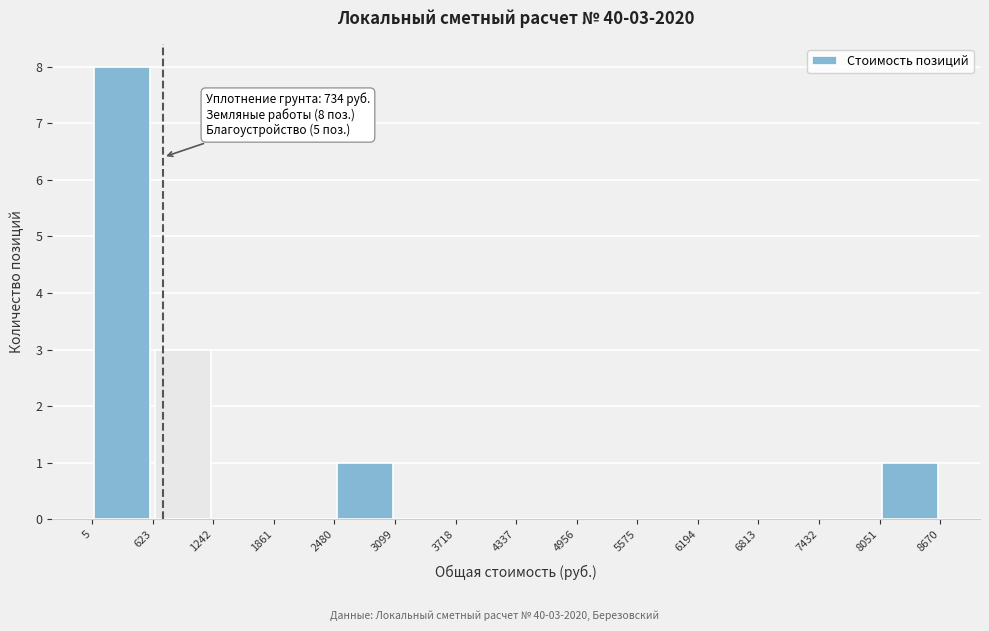

Which range on the x-axis has the tallest bar?

5 to 623